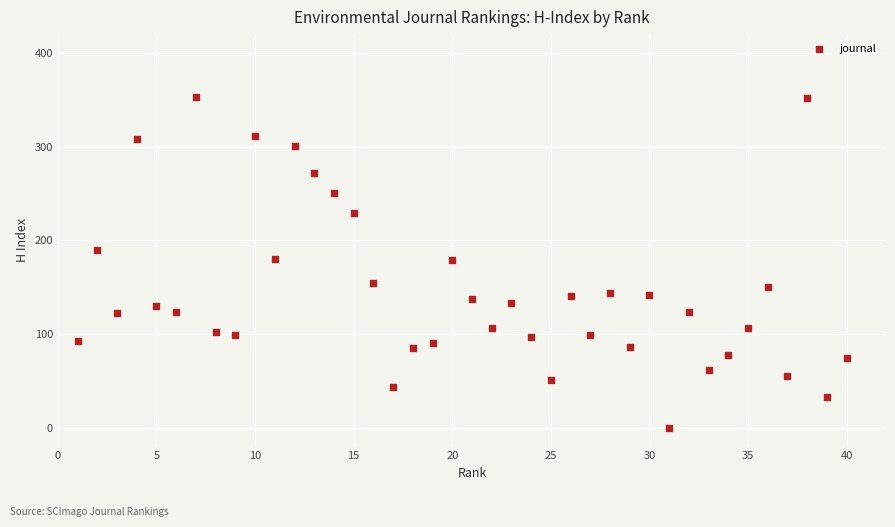

What is the range of X values (max minus min)?

39